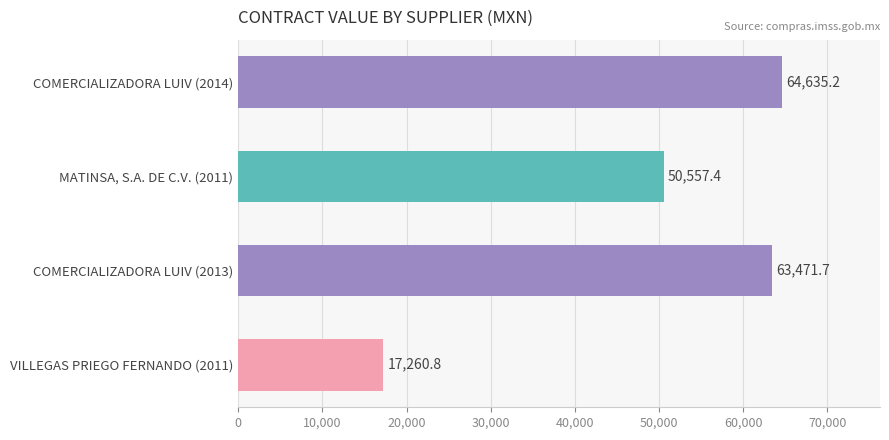

Reading right to left, list all the values displayed in this chart.

17260.8	63471.7	50557.4	64635.2